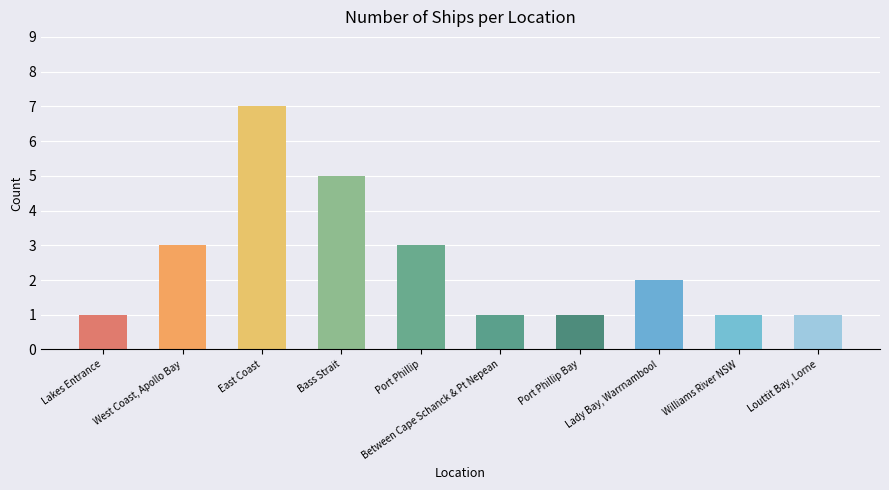

Count the number of data series in this chart.

1